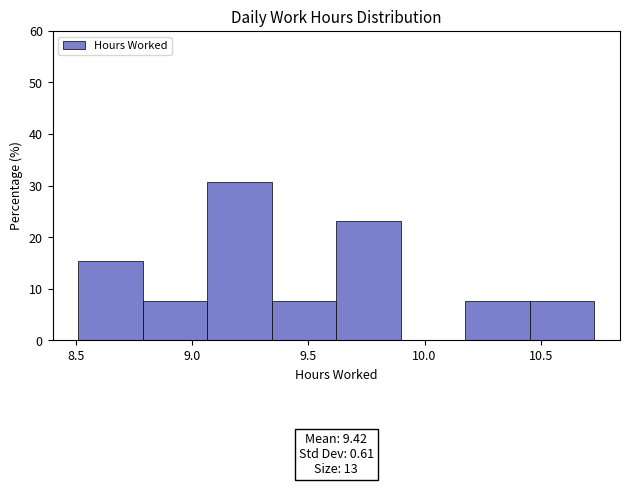

Over which range of the x-axis is the bar tallest?

9.05 to 9.35